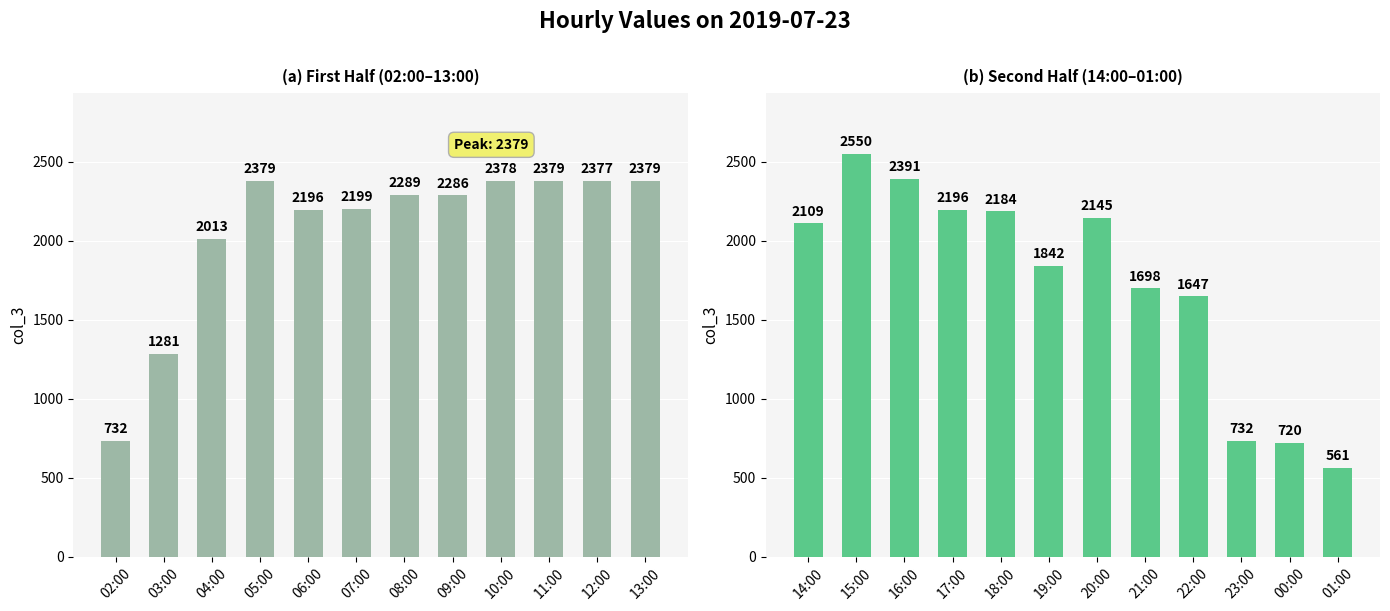

What are all the series names shown in the legend?

col_3 (first half), col_3 (second half)